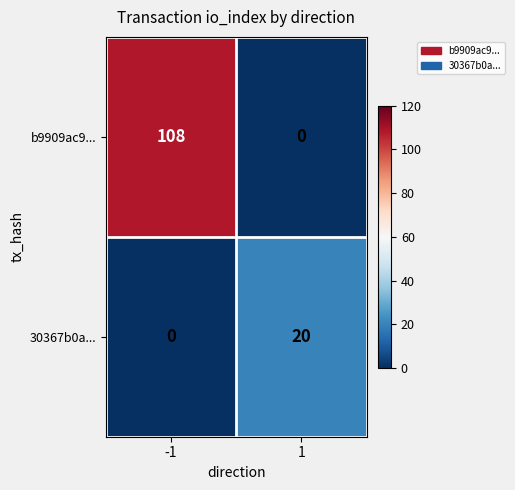

How many data points does each series have?

2